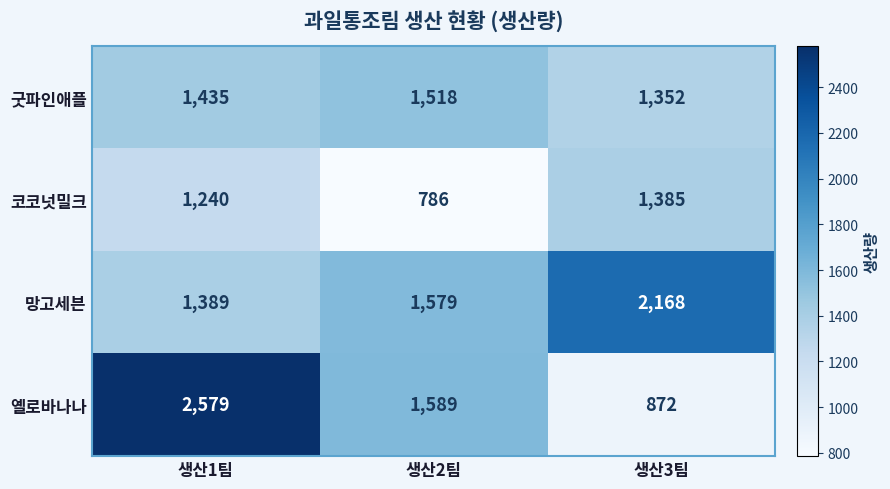

Where is 옐로바나나 nearest to the value 1725?

생산2팀